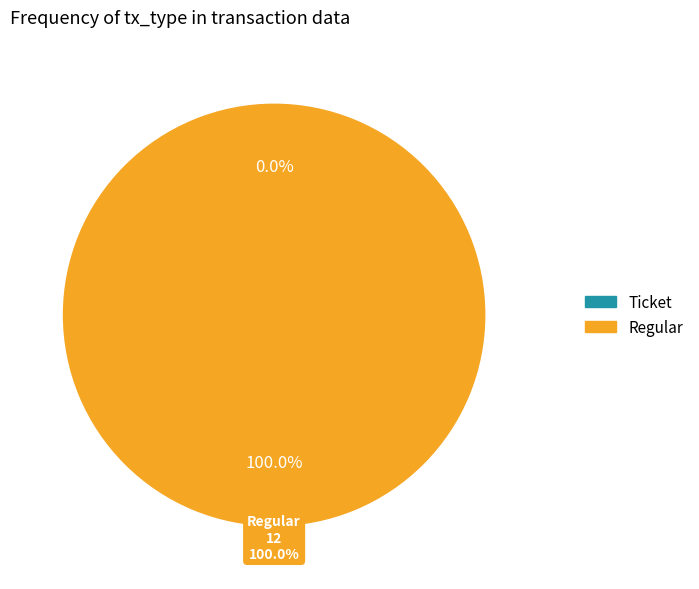

What is the change in value from Ticket to Regular?

+12